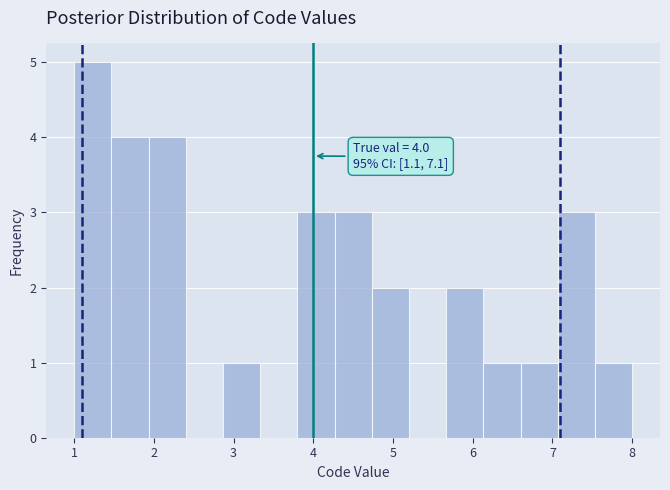

Which range on the x-axis has the tallest bar?

1.0 to 1.5